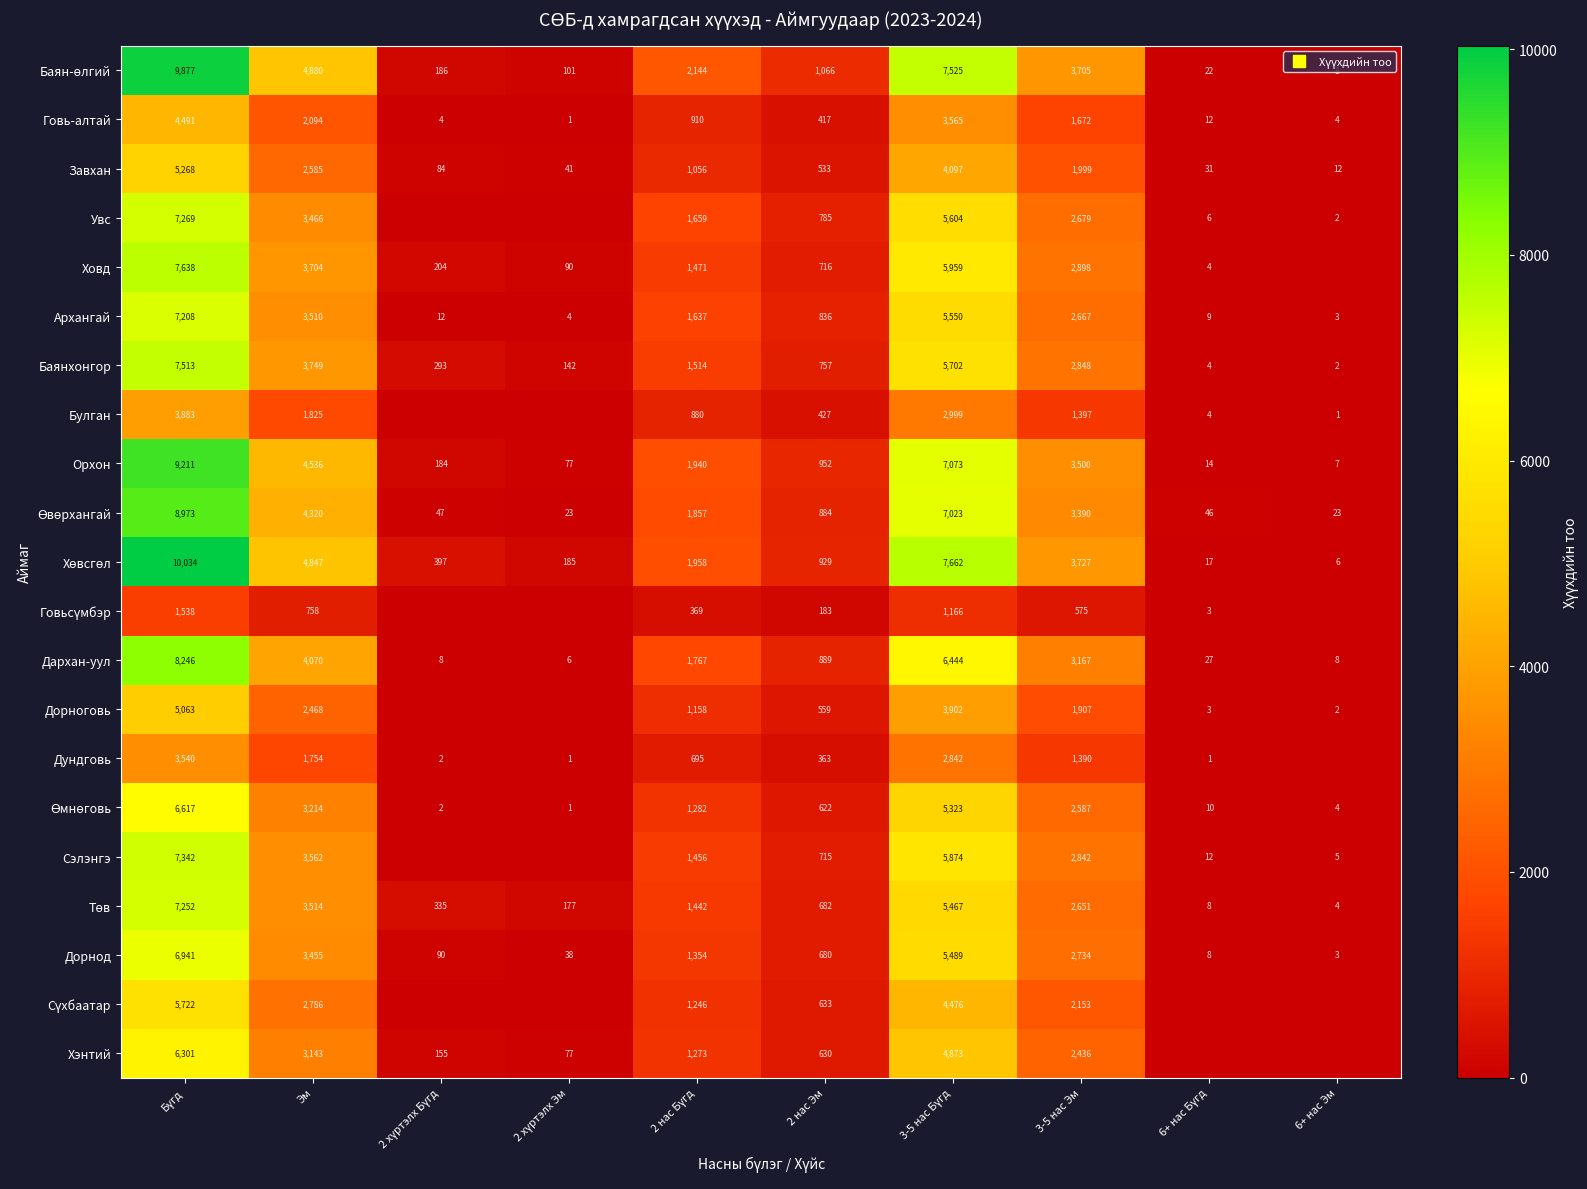

At 3-5 нас Эм, list the series in order from smallest to largest.

Говьсүмбэр, Дундговь, Булган, Говь-алтай, Дорноговь, Завхан, Сүхбаатар, Хэнтий, Өмнөговь, Төв, Архангай, Увс, Дорнод, Сэлэнгэ, Баянхонгор, Ховд, Дархан-уул, Өвөрхангай, Орхон, Баян-өлгий, Хөвсгөл